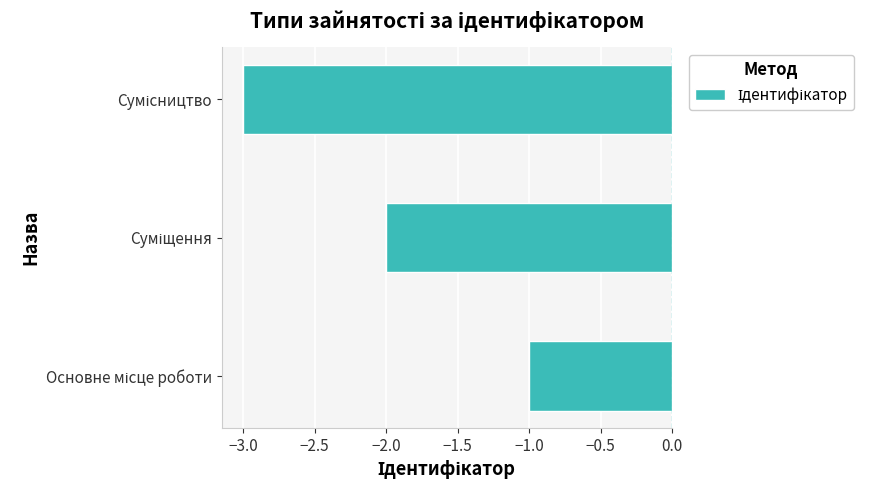

What is the minimum value shown in the chart?

-3